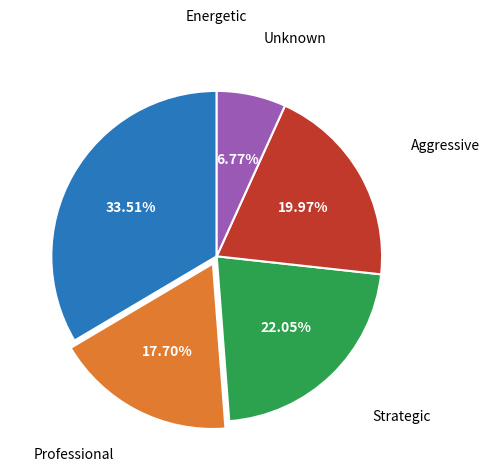

Does any single category account for the majority?

No